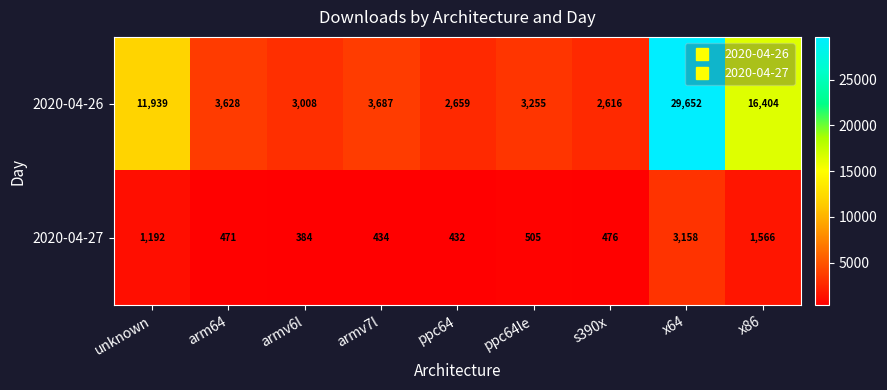

True or false: 2020-04-26 has a value of 949 at ppc64le.

False